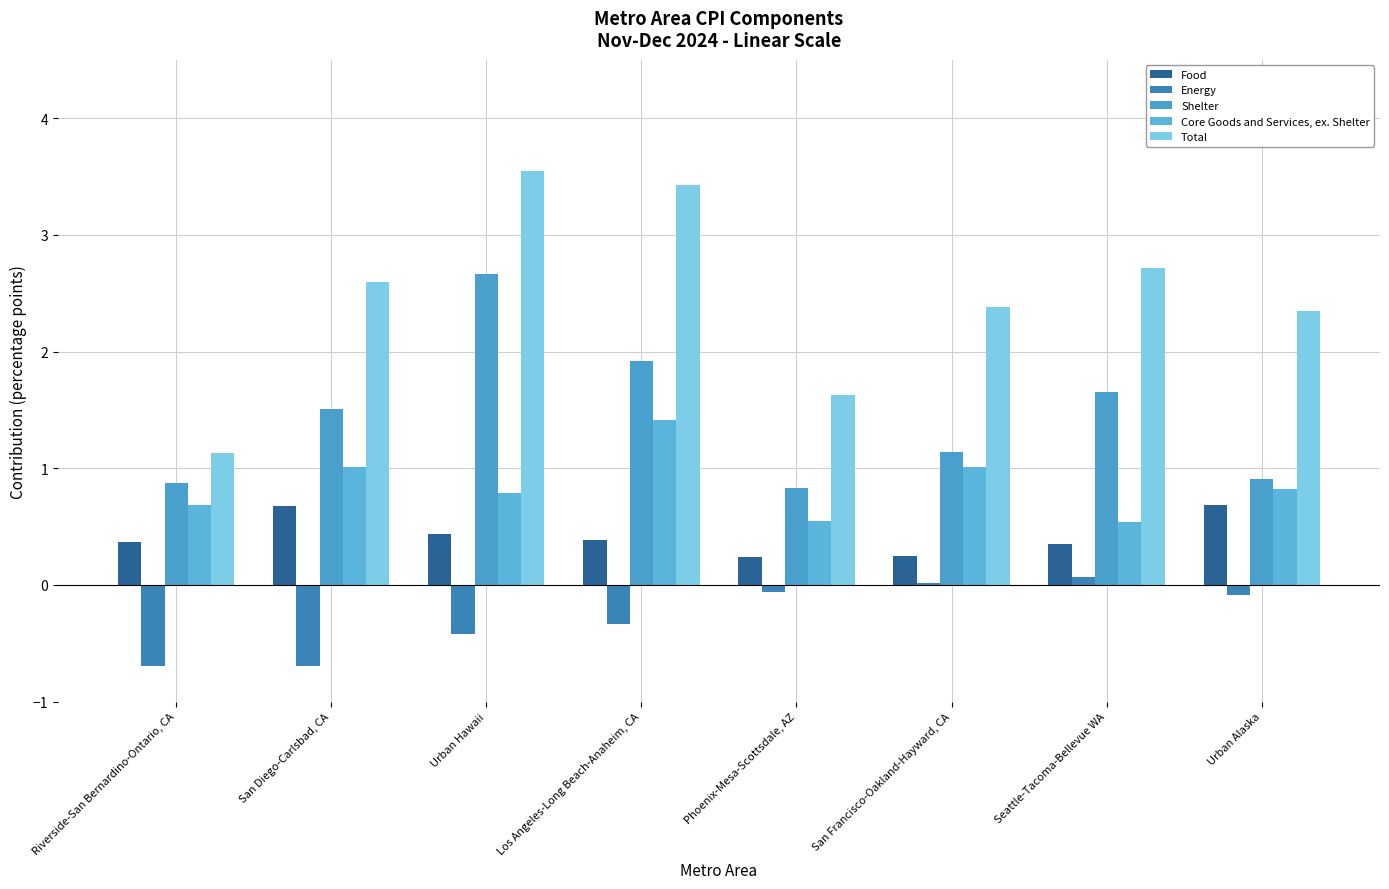

Which category has the lowest value in the Energy series?

San Diego-Carlsbad, CA